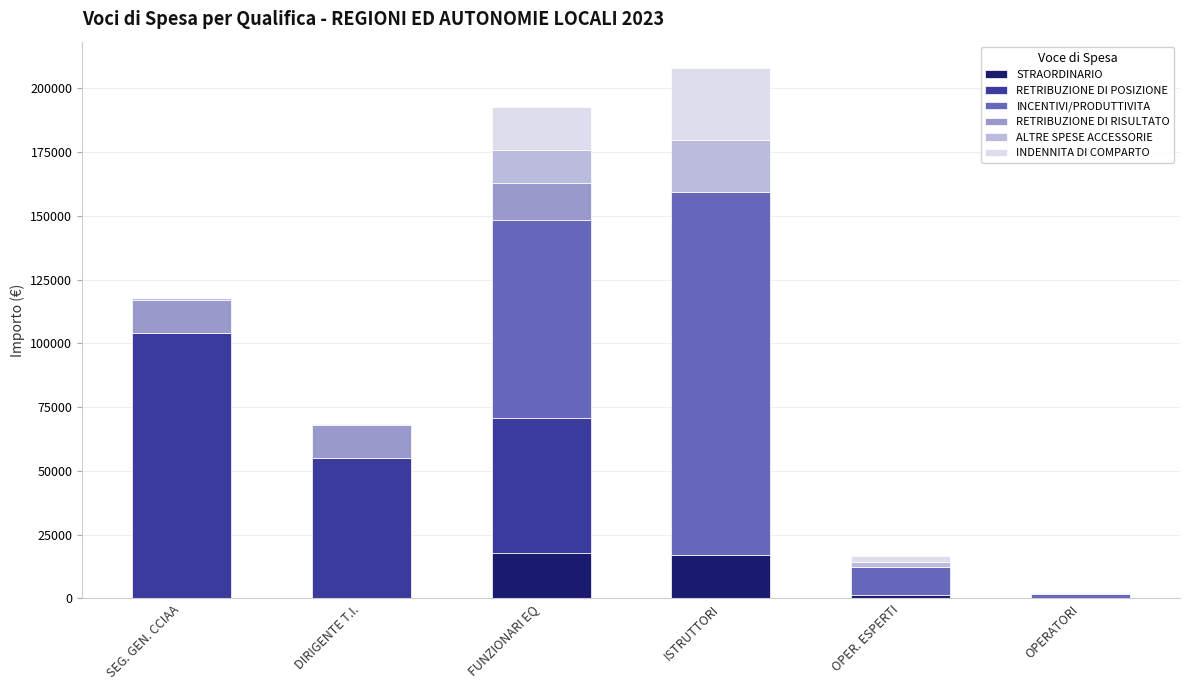

What is the highest value of the STRAORDINARIO series?

17625